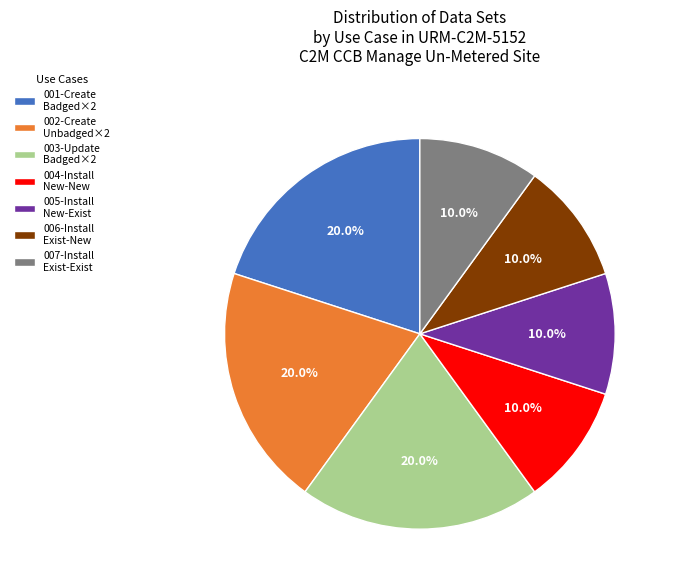

Approximately how many times larger is the value at 004-Install New-New compared to 005-Install New-Exist?

1.0